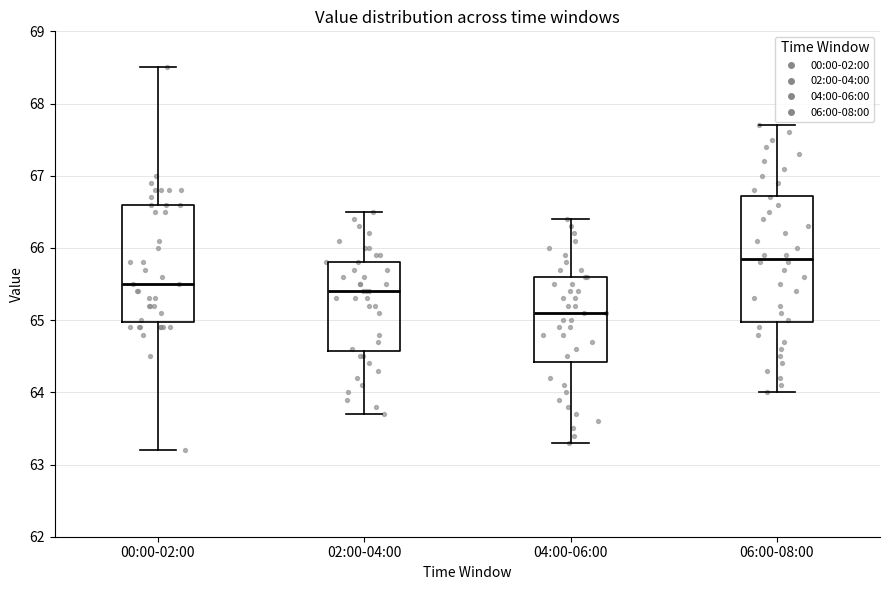

Reading left to right, transcribe this box plot: for each box, give where its median line is, the range the box spans, and where its two whiskers end, as read against the y-axis. The values are not printed on the chart, so give them approximately, as read against the axis.

00:00-02:00: median 65.5, box 65.0 to 66.6, whiskers 63.2 to 68.5
02:00-04:00: median 65.4, box 64.6 to 65.8, whiskers 63.7 to 66.5
04:00-06:00: median 65.1, box 64.4 to 65.6, whiskers 63.3 to 66.4
06:00-08:00: median 65.9, box 65.0 to 66.7, whiskers 64.0 to 67.7